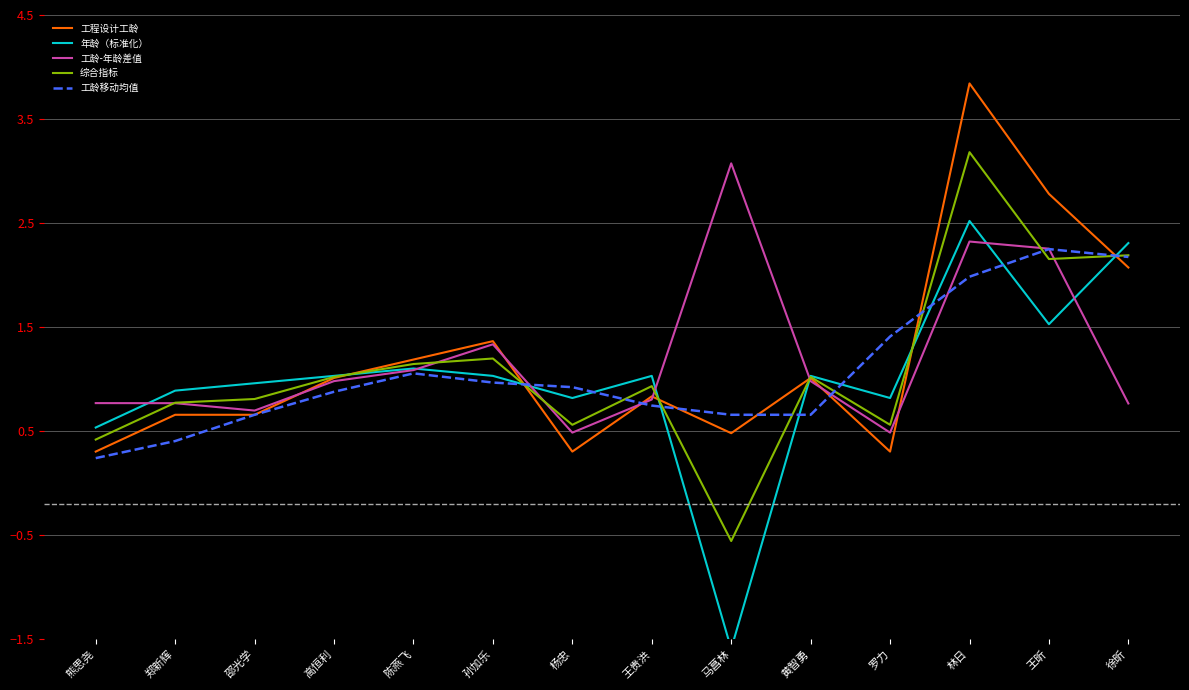

How many negative values does the 综合指标 series have?

1